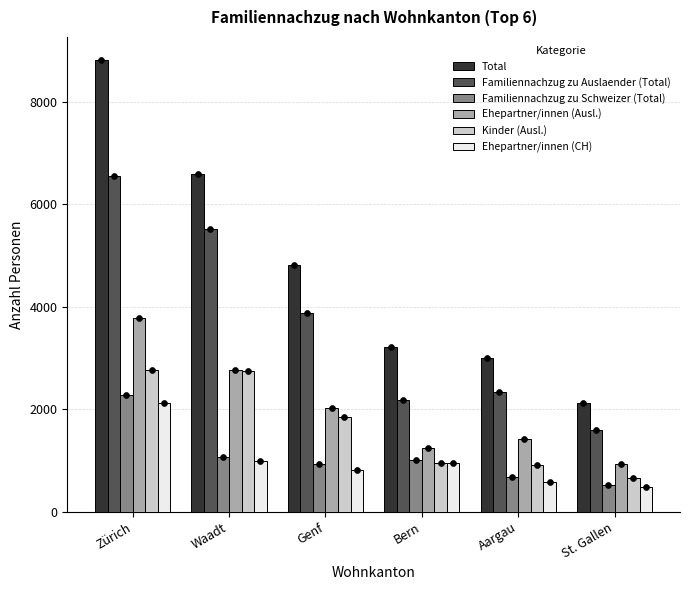

Which series contains the highest Y value?

Total